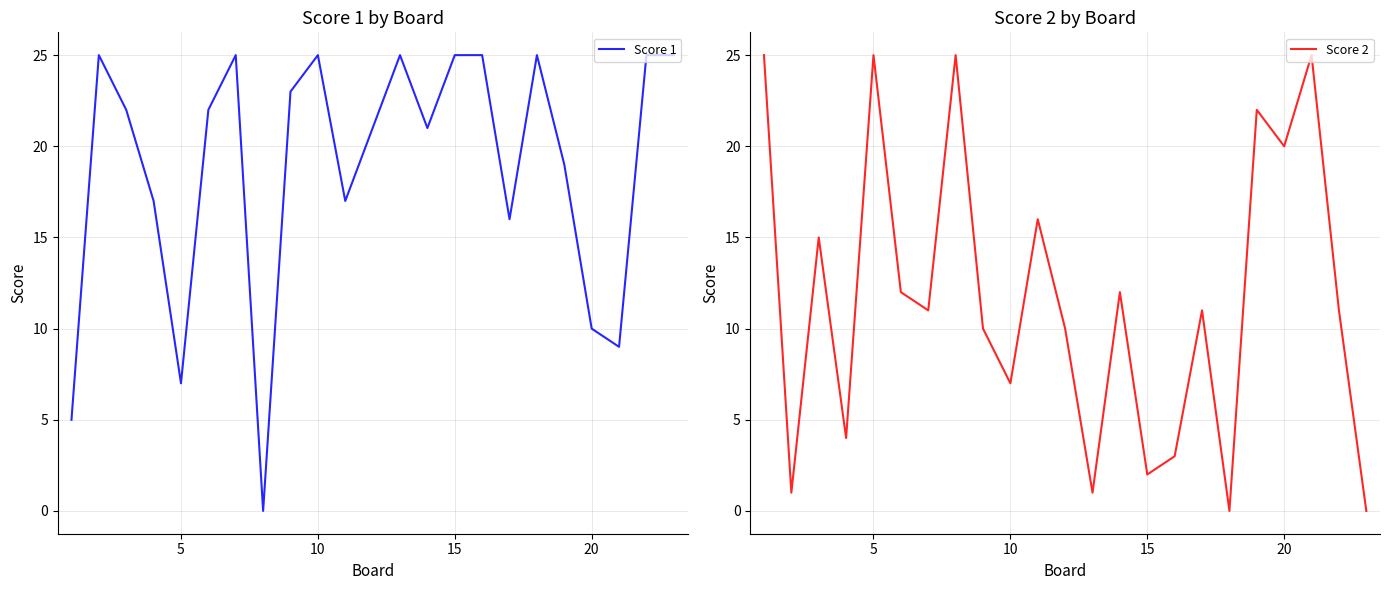

Reading left to right, list all the values displayed in this chart.

Score 1: 5	25	22	17	7	22	25	0	23	25	17	21	25	21	25	25	16	25	19	10	9	25	25
Score 2: 25	1	15	4	25	12	11	25	10	7	16	10	1	12	2	3	11	0	22	20	25	11	0